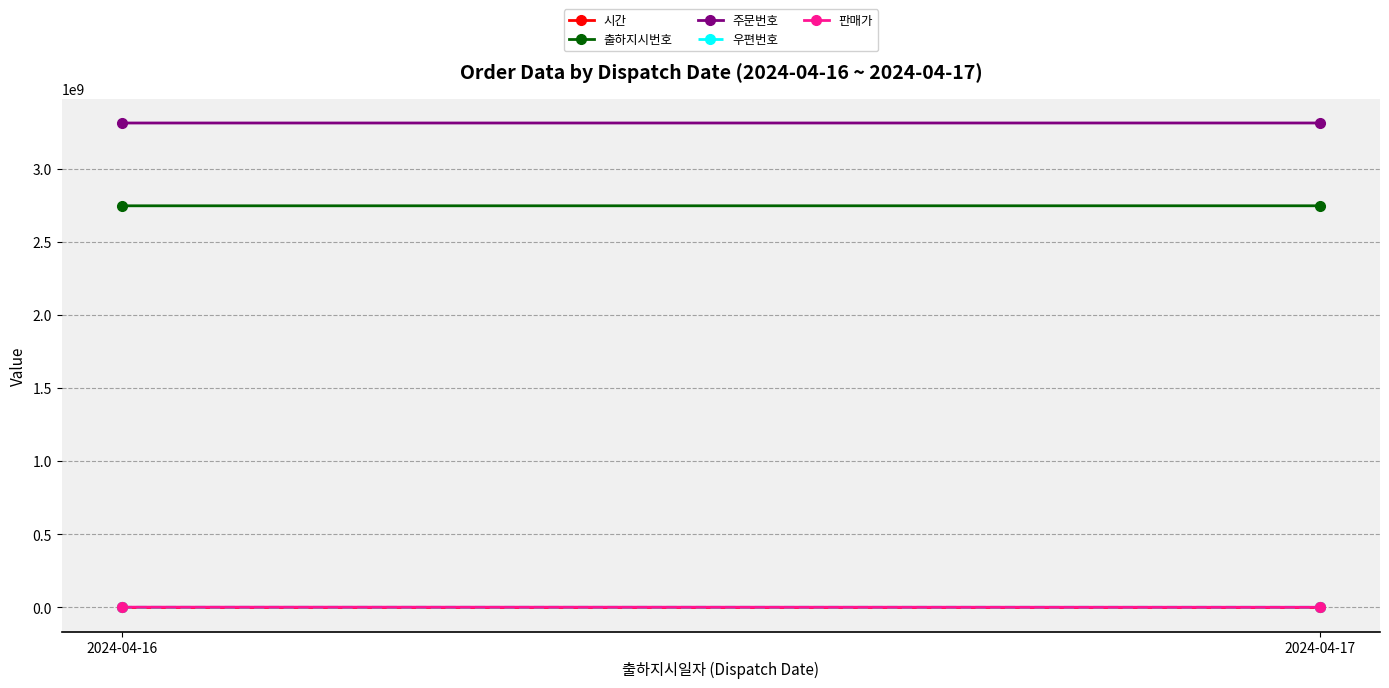

What are all the series names shown in the legend?

시간, 출하지시번호, 주문번호, 우편번호, 판매가